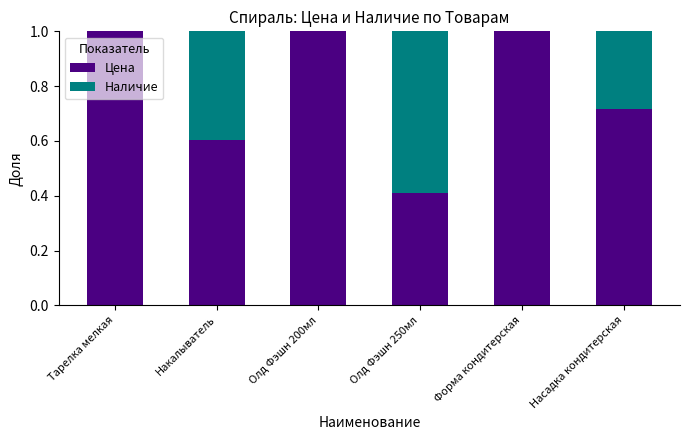

What is the maximum value for Цена?

1.0